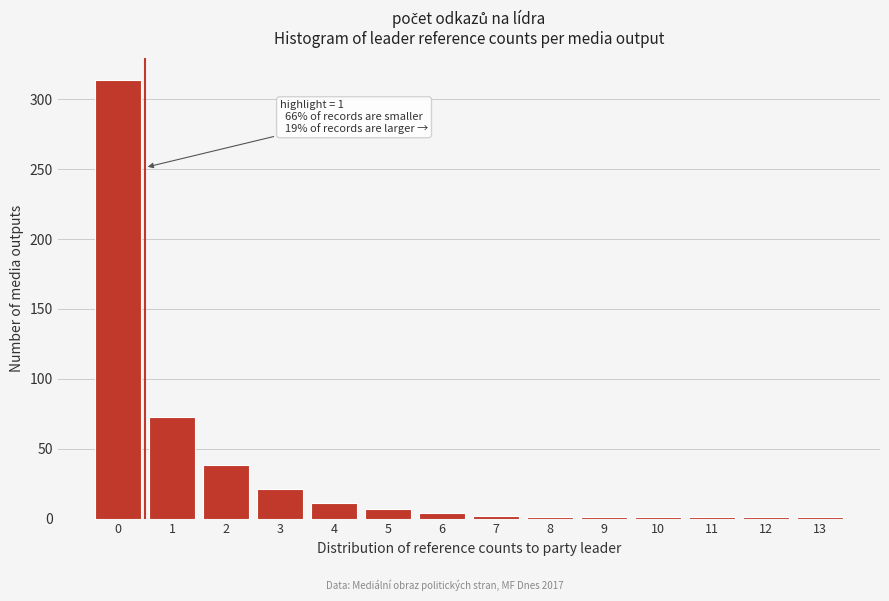

What is the greatest value displayed?

314